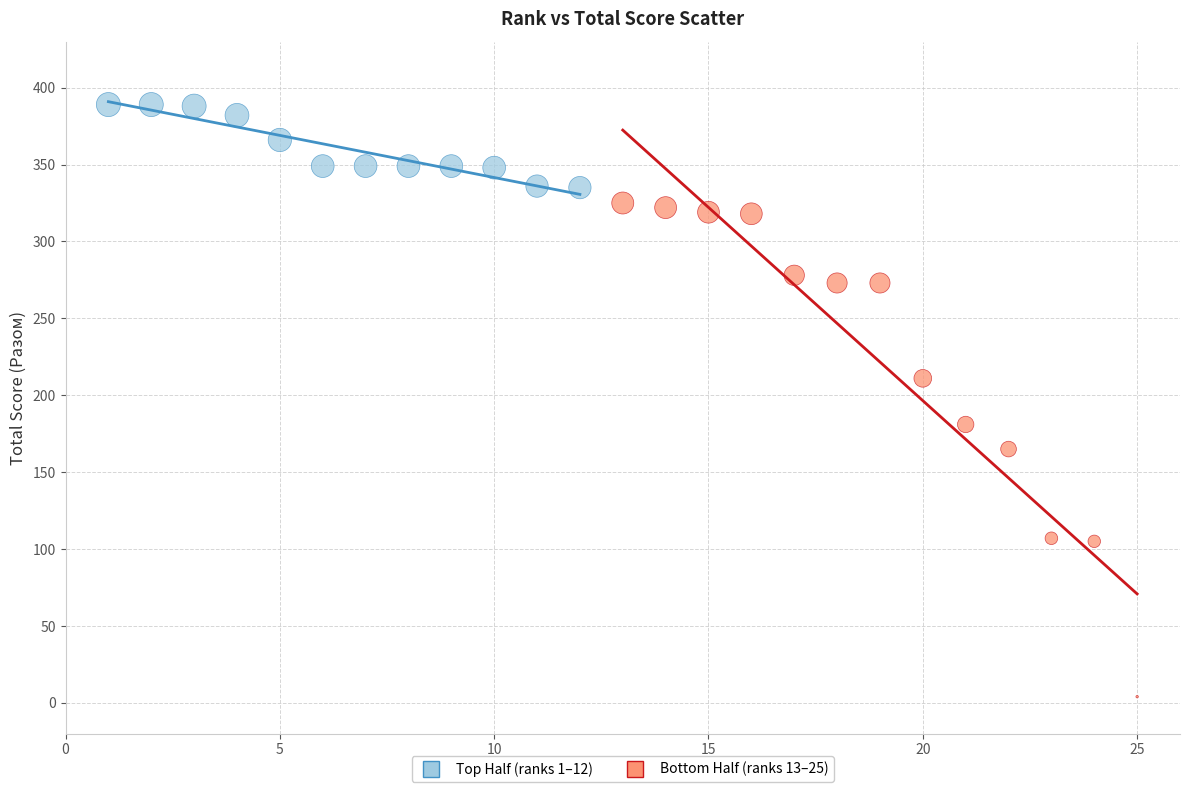

Which series has the largest Y range (max minus min)?

Bottom Half (ranks 13–25)